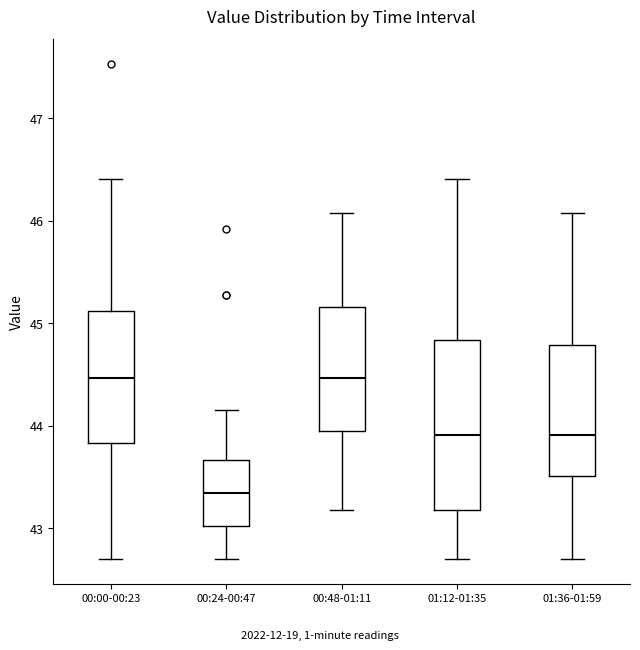

Reading left to right, read every box against the y-axis: the position of its median line, the range the box covers, and the ends of its whiskers. The values are not printed on the chart, so give them approximately, as read against the axis.

00:00-00:23: median 44.5, box 43.8 to 45.1, whiskers 42.7 to 46.4
00:24-00:47: median 43.3, box 43.0 to 43.7, whiskers 42.7 to 44.2
00:48-01:11: median 44.5, box 44.0 to 45.2, whiskers 43.2 to 46.1
01:12-01:35: median 43.9, box 43.2 to 44.8, whiskers 42.7 to 46.4
01:36-01:59: median 43.9, box 43.5 to 44.8, whiskers 42.7 to 46.1